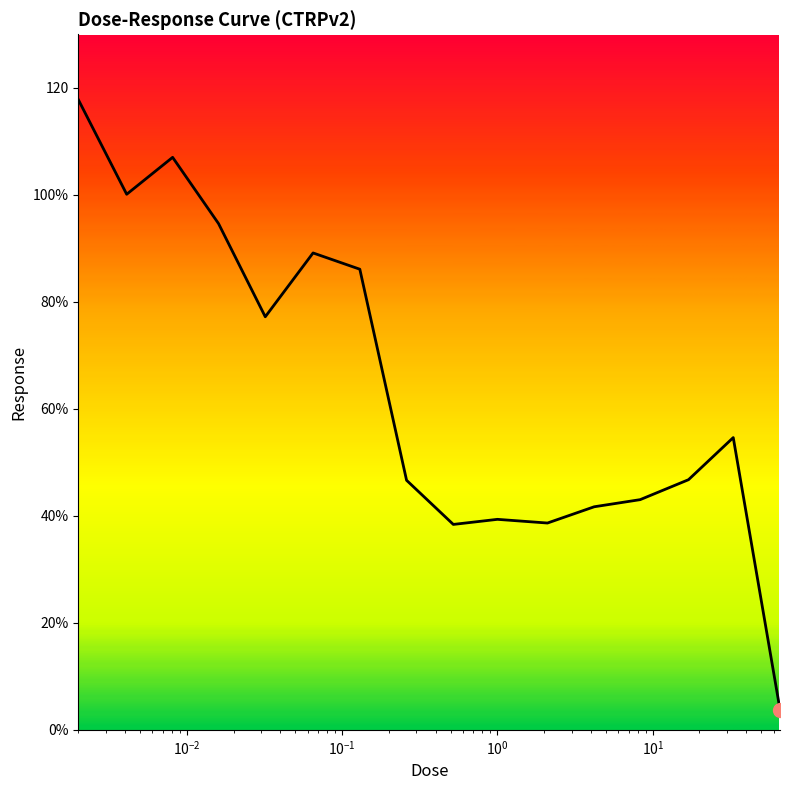

Does the chart have visible grid lines?

No